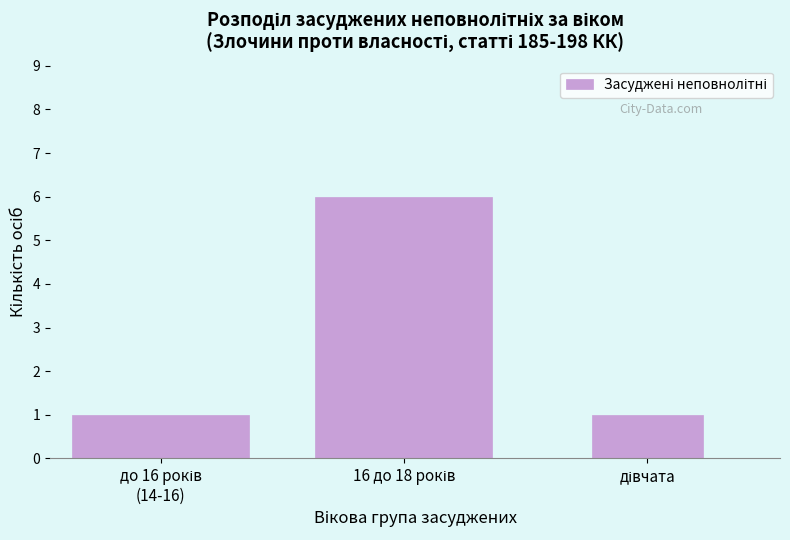

Reading left to right, list all the values displayed in this chart.

1	6	1